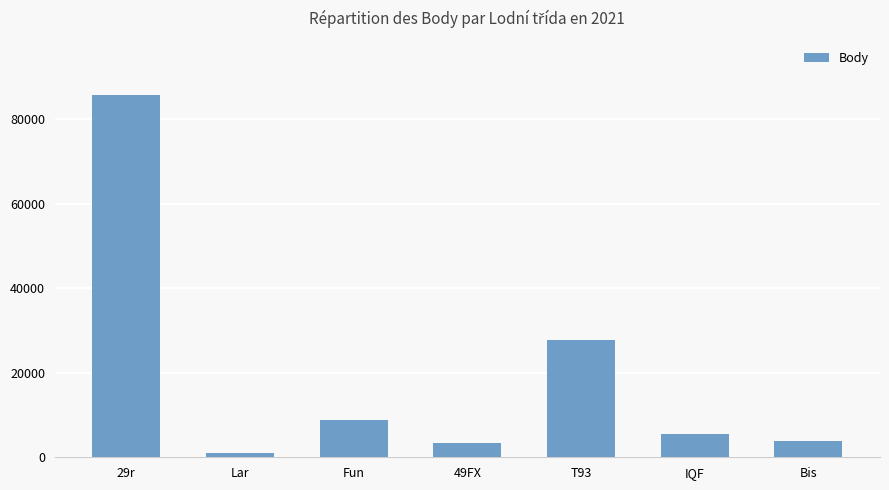

Are the bars horizontal?

No